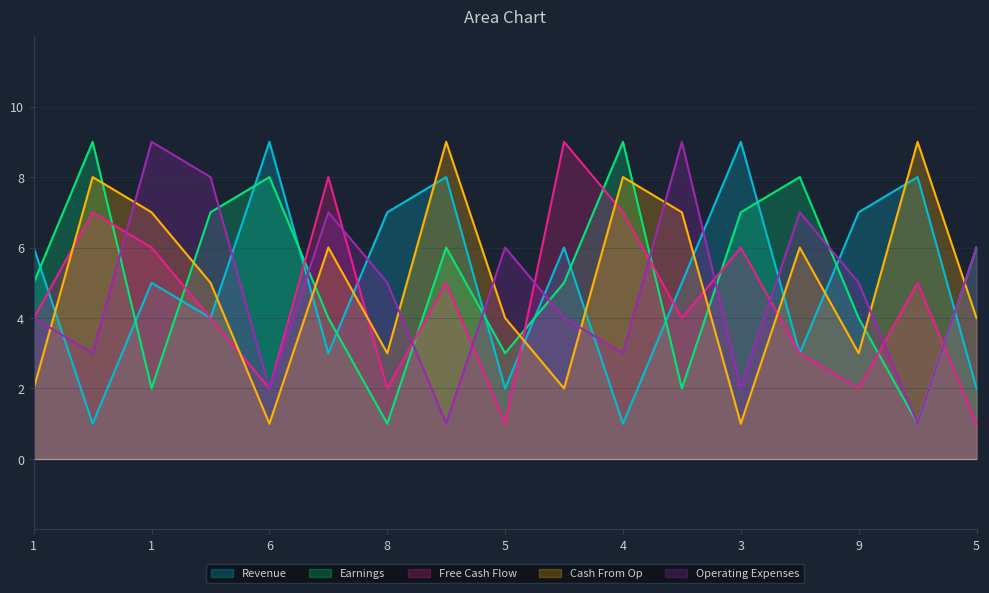

What is the difference between the second highest and minimum values in the col_6 series?

8